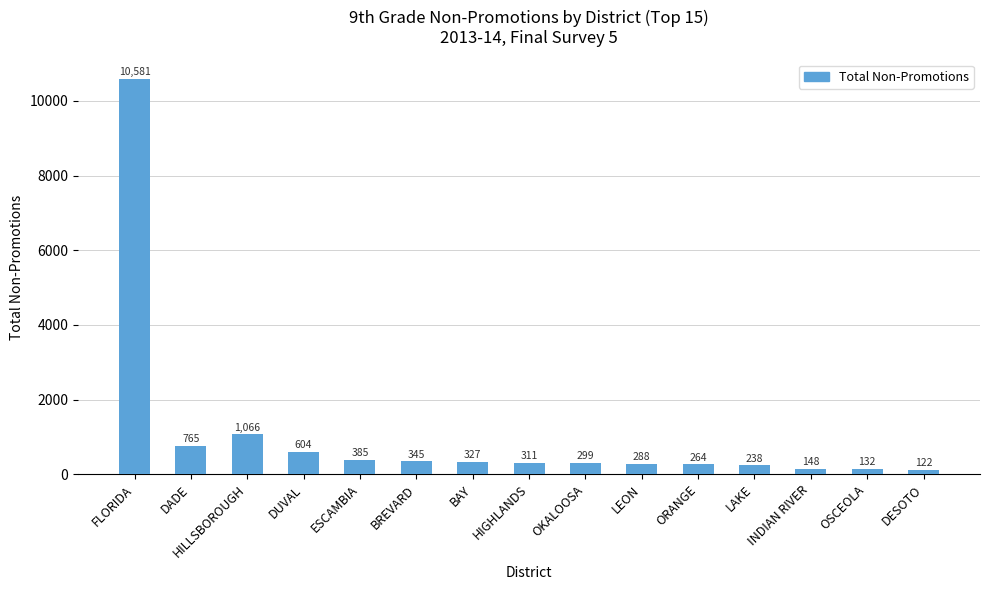

What is the label of the 3rd bar from the left?

HILLSBOROUGH